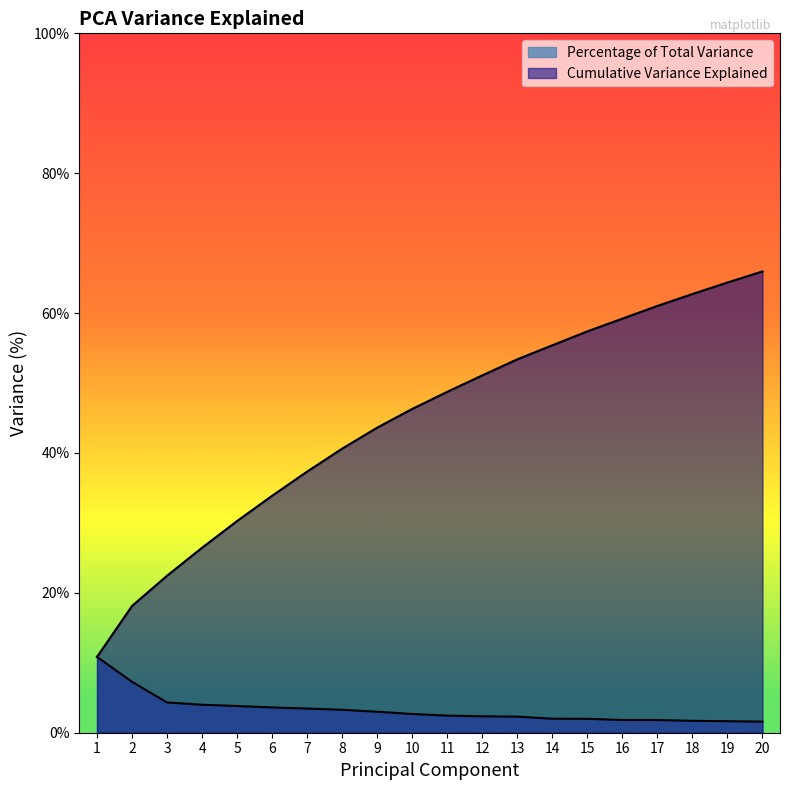

Rank the series by their maximum value, from highest to lowest.

Cumulative Variance Explained, Percentage of Total Variance